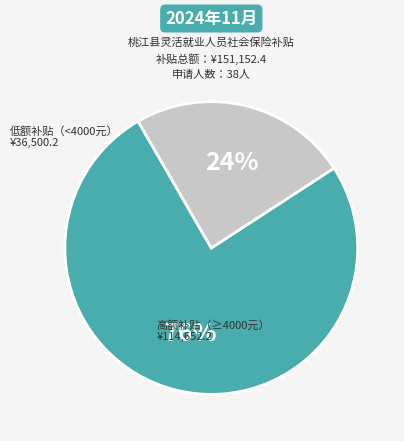

To the nearest percent, what is the average slice percentage?

50%